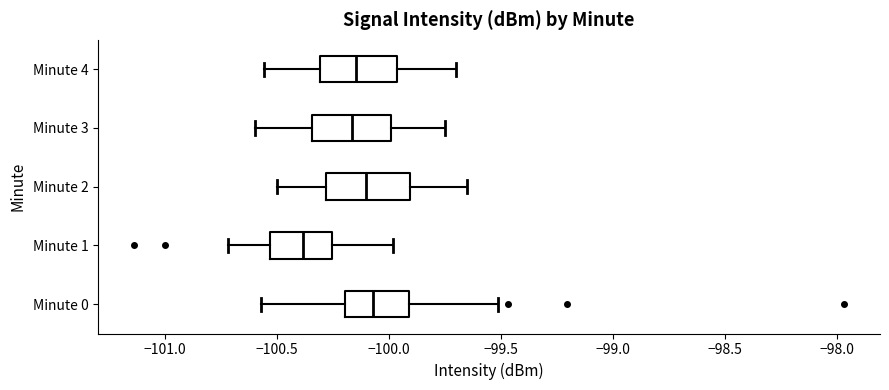

Reading bottom to top, read every box against the x-axis: the position of its median line, the range the box covers, and the ends of its whiskers. The values are not printed on the chart, so give them approximately, as read against the axis.

Minute 0: median -100.05, box -100.20 to -99.90, whiskers -100.55 to -99.50
Minute 1: median -100.40, box -100.55 to -100.25, whiskers -100.70 to -100.00
Minute 2: median -100.10, box -100.30 to -99.90, whiskers -100.50 to -99.65
Minute 3: median -100.15, box -100.35 to -100.00, whiskers -100.60 to -99.75
Minute 4: median -100.15, box -100.30 to -99.95, whiskers -100.55 to -99.70